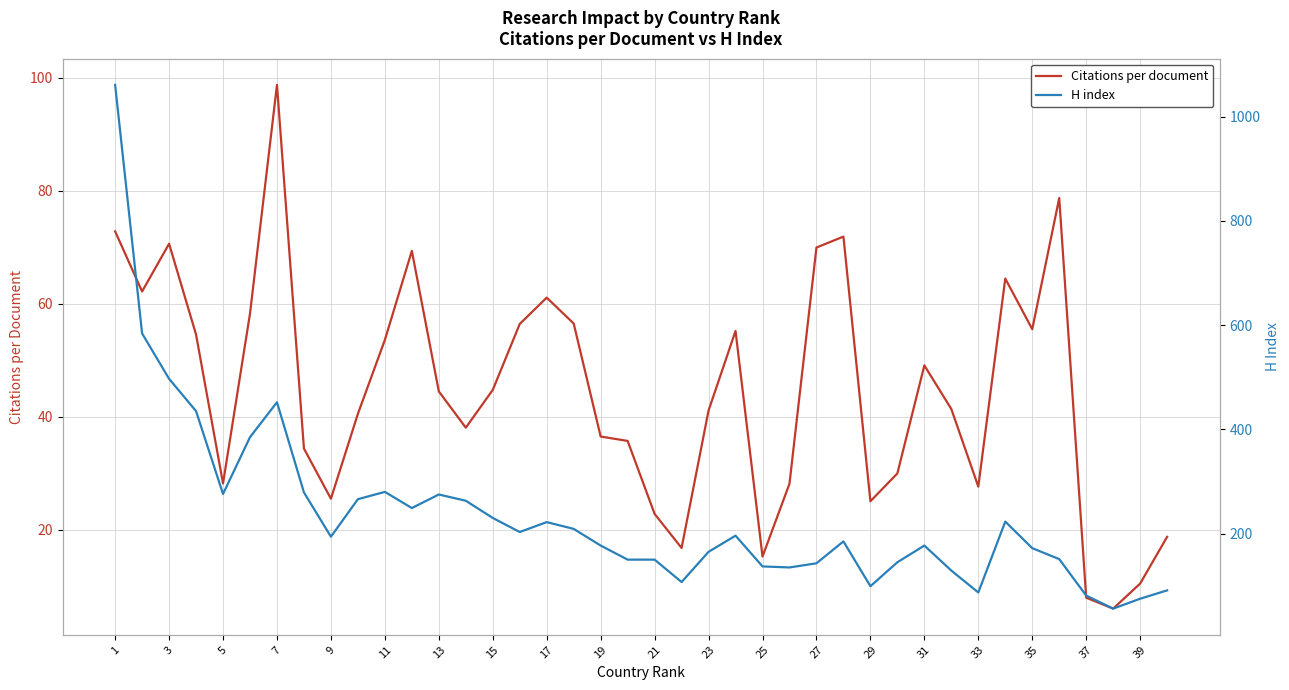

How many categories are shown in the chart?

40